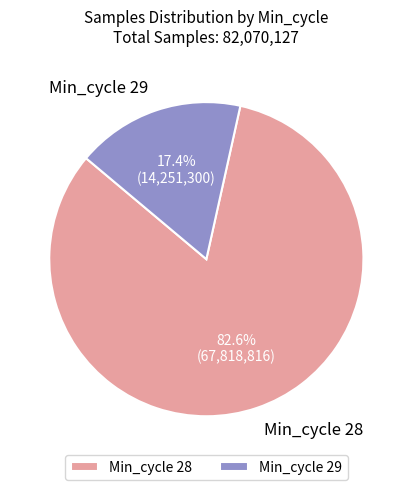

Combined, do Min_cycle 29 and Min_cycle 28 account for over 50%?

Yes